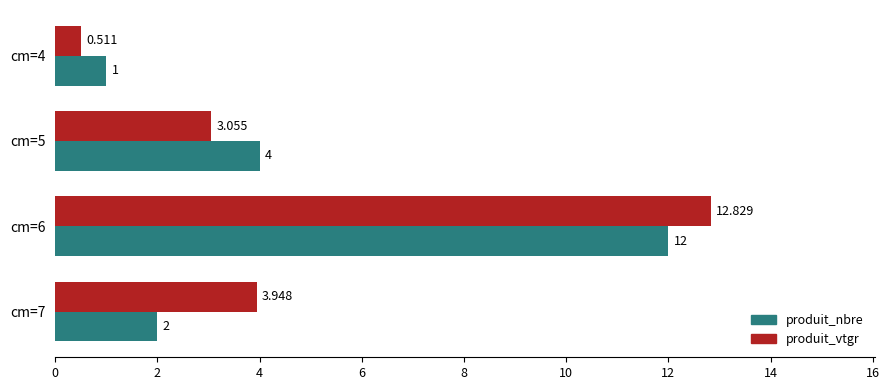

Is the value of produit_nbre at cm=6 greater than the value of produit_vtgr at cm=4?

Yes